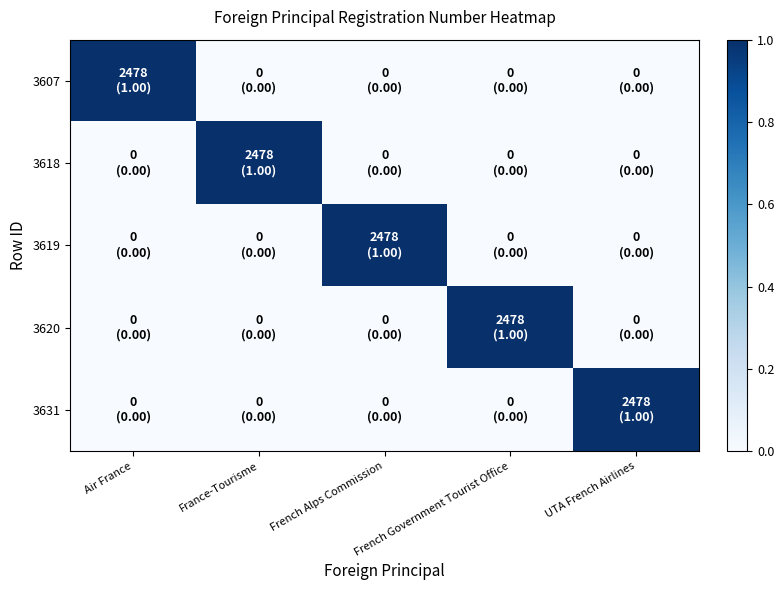

What is the total value across all series at French Alps Commission?

1